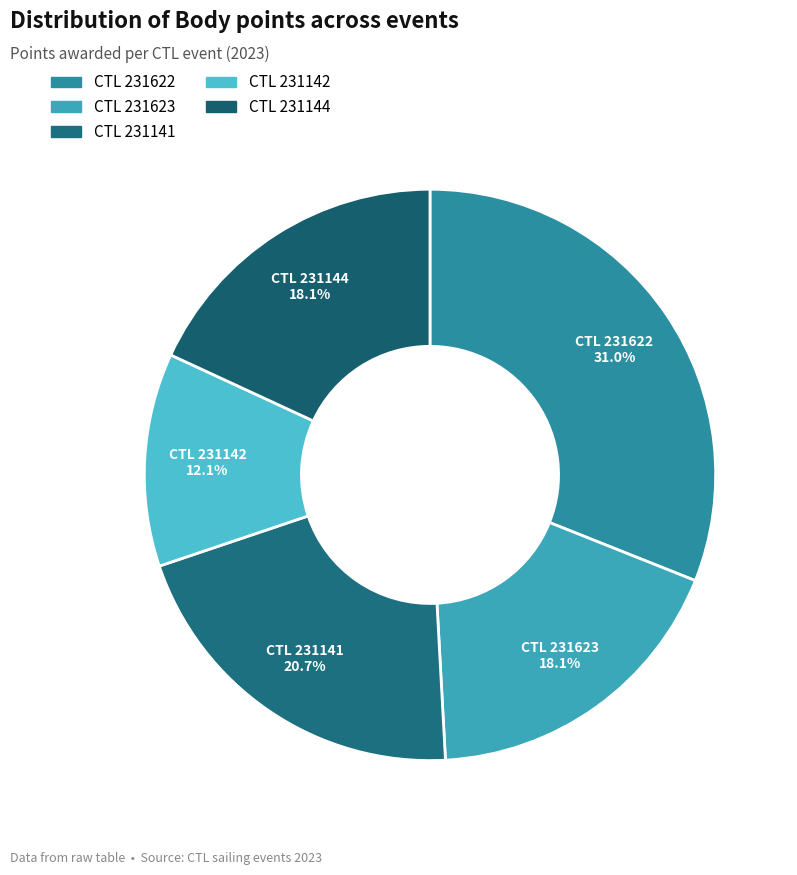

Approximately how many times larger is the value at CTL 231623 compared to CTL 231144?

1.0